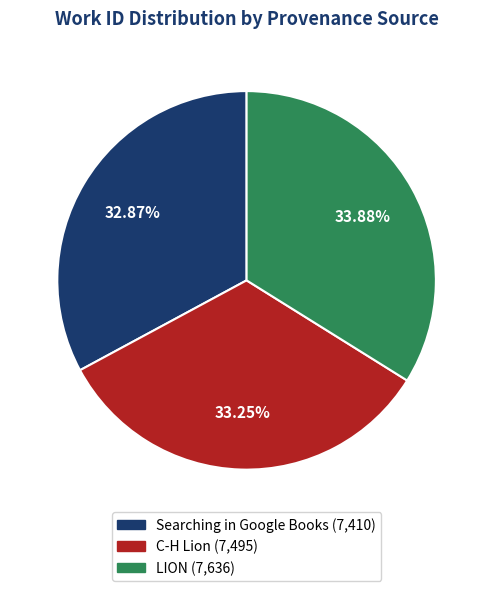

Is it true that Searching in Google Books is 41% of the pie?

False